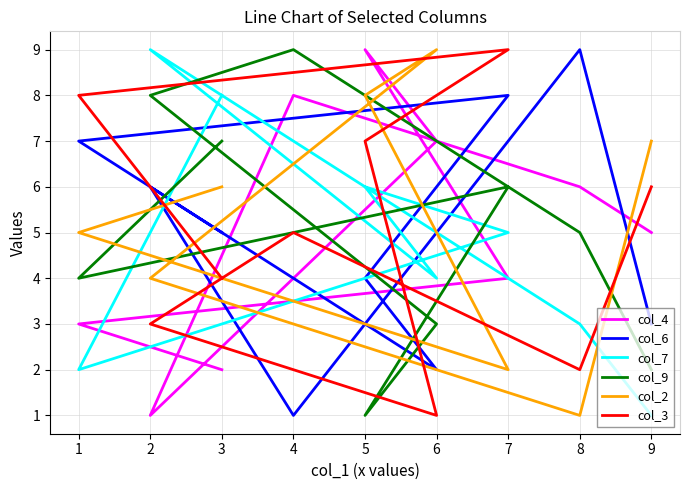

What is the minimum value shown in the chart?

1